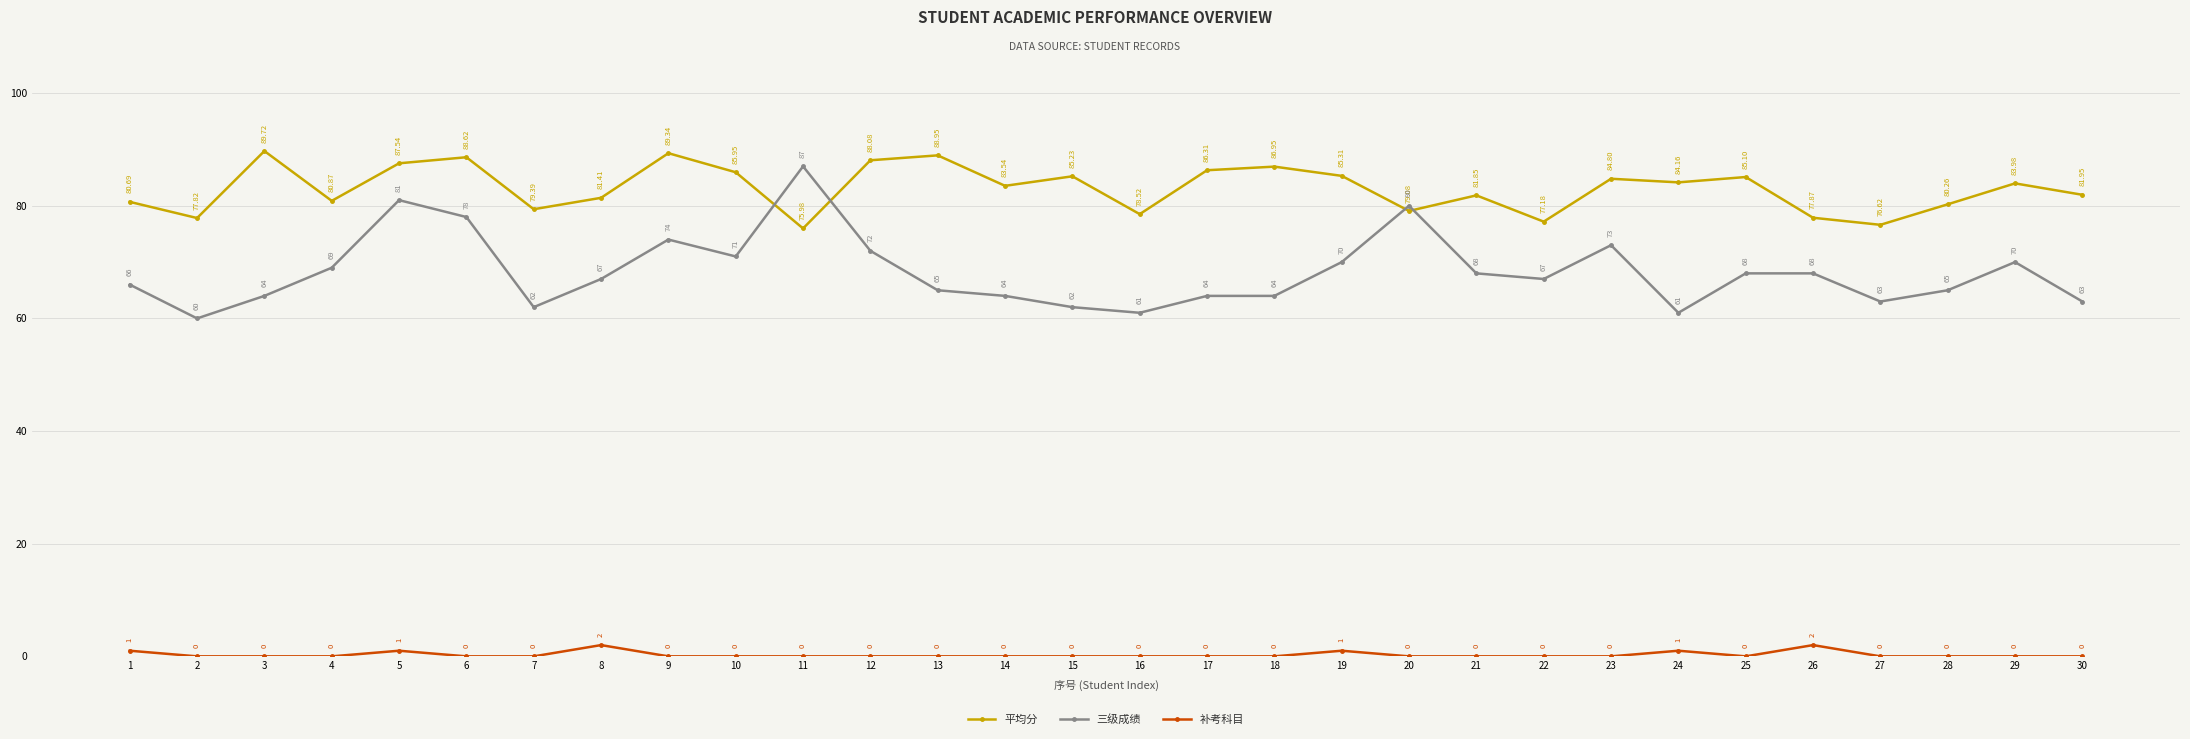

Where does the 平均分 series first go above 83?

3